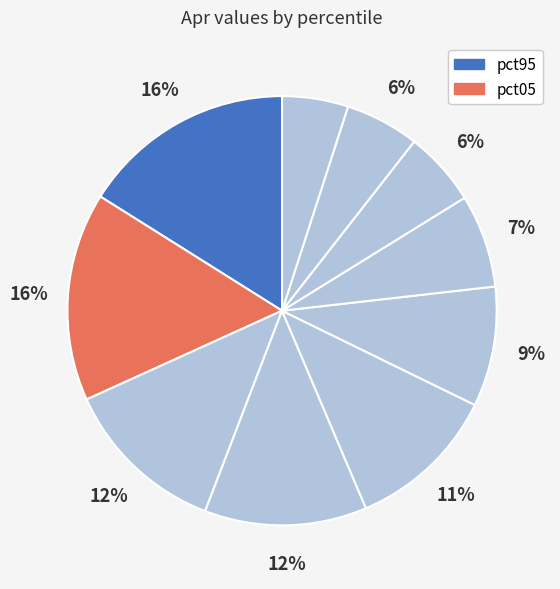

Count the number of slices in the pie.

10